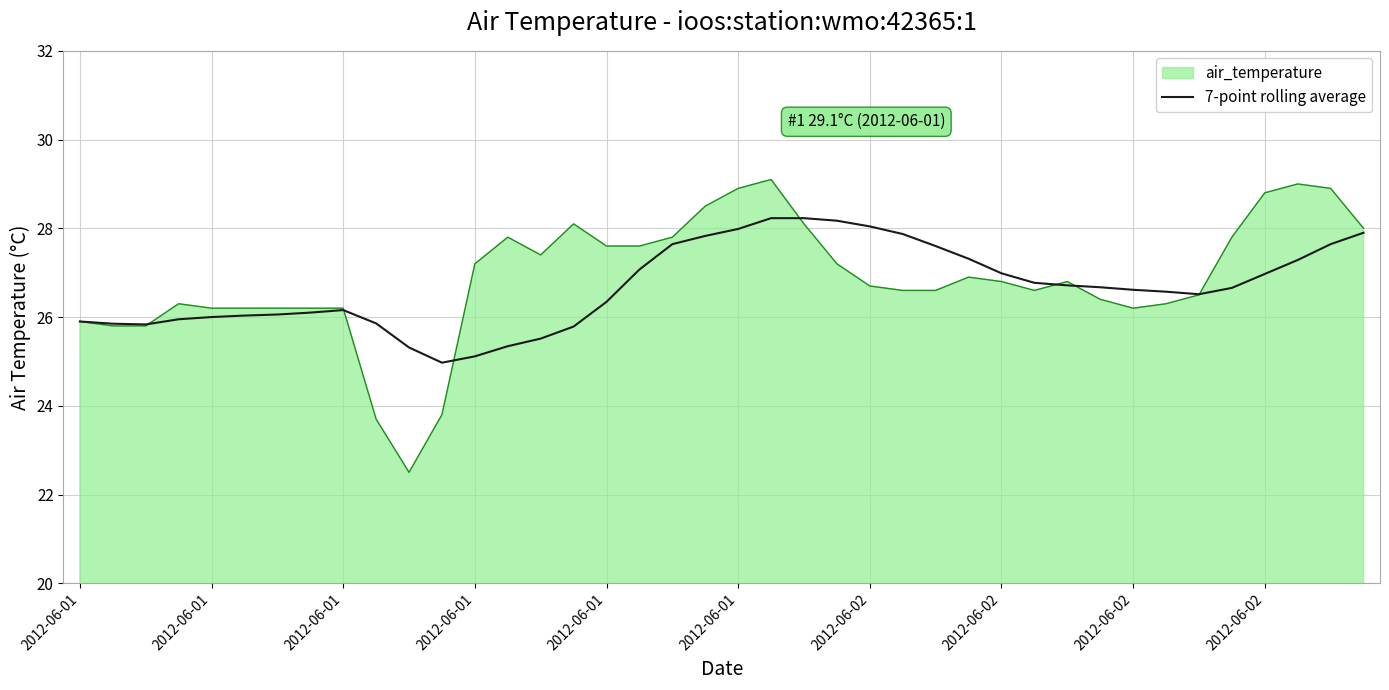

What is the minimum value for air_temperature?

22.5